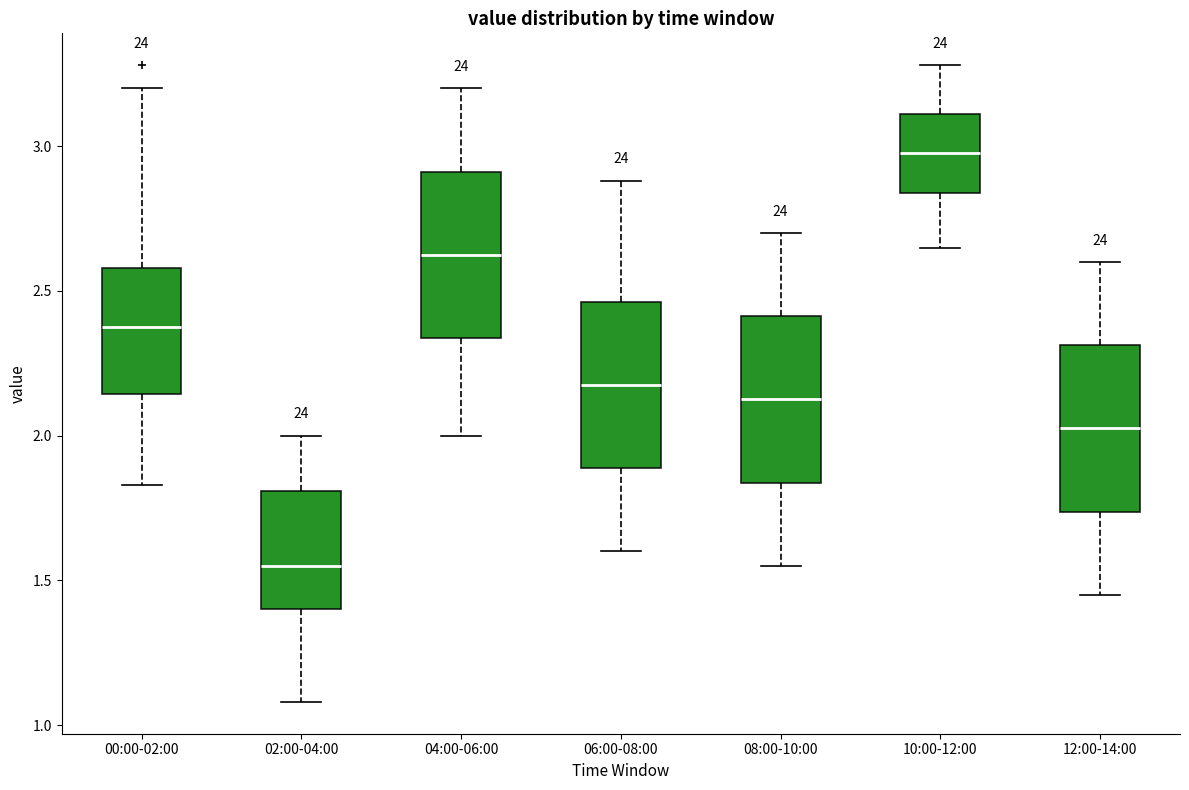

Reading left to right, read every box against the y-axis: the position of its median line, the range the box covers, and the ends of its whiskers. The values are not printed on the chart, so give them approximately, as read against the axis.

00:00-02:00: median 2.40, box 2.15 to 2.60, whiskers 1.85 to 3.20
02:00-04:00: median 1.55, box 1.40 to 1.80, whiskers 1.10 to 2.00
04:00-06:00: median 2.65, box 2.35 to 2.90, whiskers 2.00 to 3.20
06:00-08:00: median 2.20, box 1.90 to 2.45, whiskers 1.60 to 2.90
08:00-10:00: median 2.15, box 1.85 to 2.40, whiskers 1.55 to 2.70
10:00-12:00: median 3.00, box 2.85 to 3.10, whiskers 2.65 to 3.30
12:00-14:00: median 2.05, box 1.75 to 2.30, whiskers 1.45 to 2.60